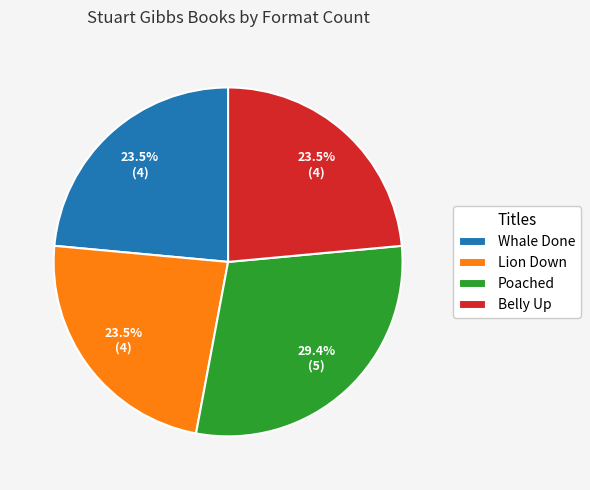

What is the largest slice in the pie chart?

Poached